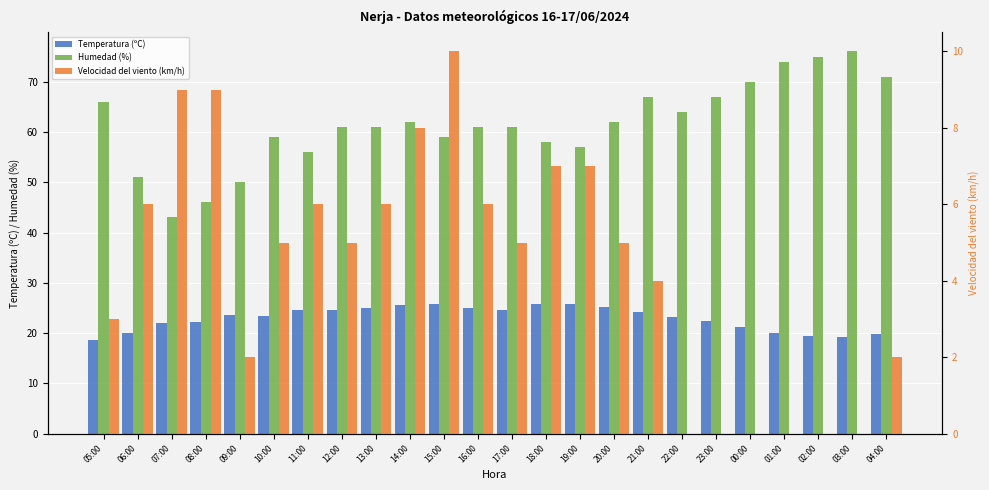

What is the highest value of the Velocidad del viento (km/h) series?

10.0